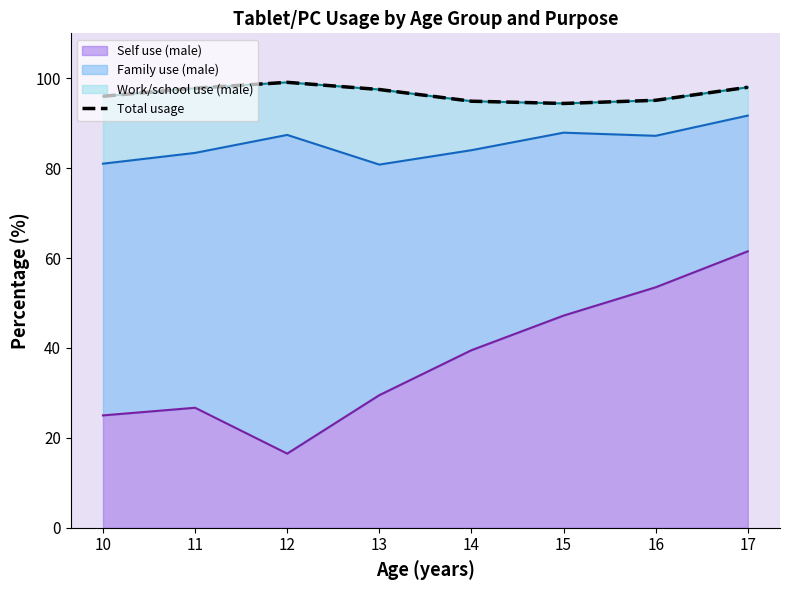

Where is the first local maximum for Self use (male) line?

11